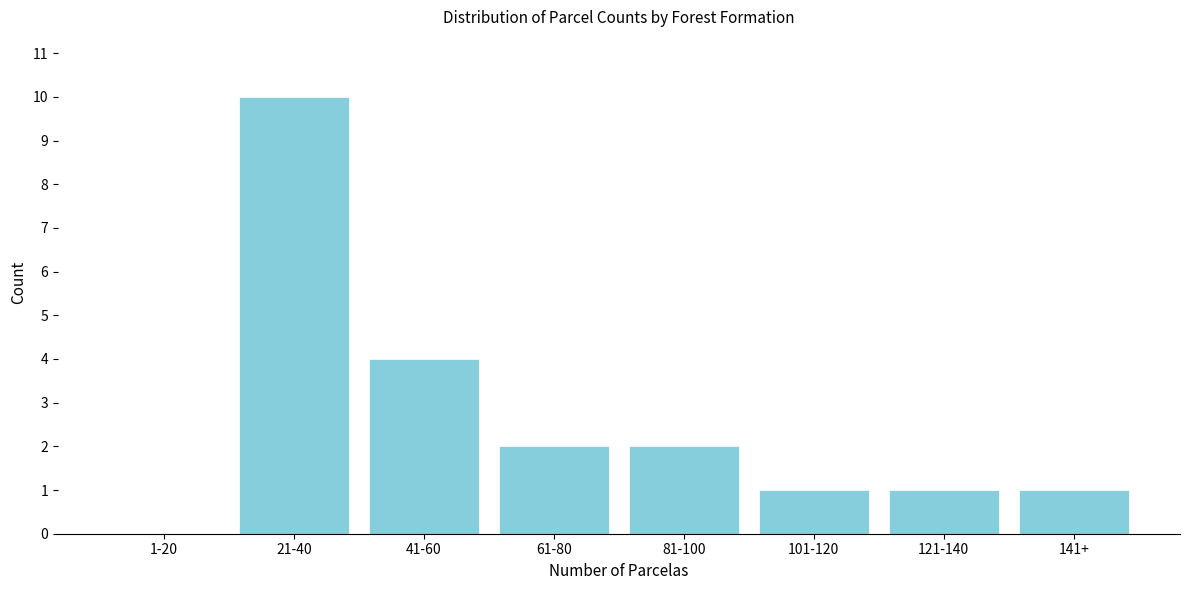

Reading left to right, list all the values displayed in this chart.

1-20=0	21-40=10	41-60=4	61-80=2	81-100=2	101-120=1	121-140=1	141+=1